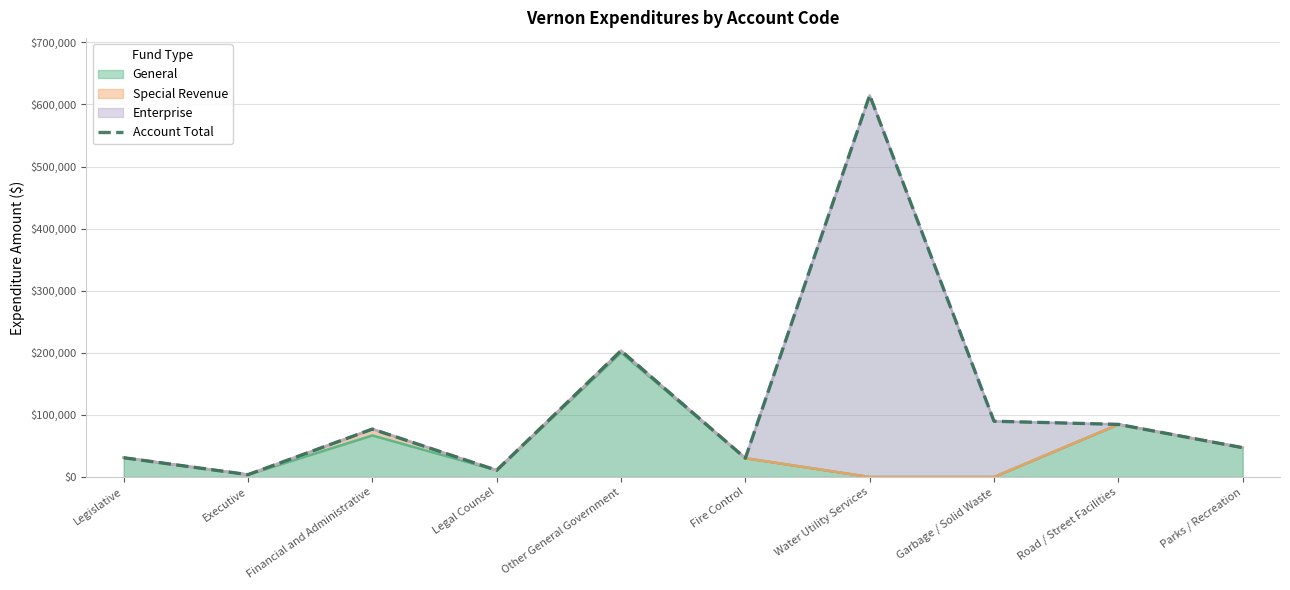

List the labels in order of value, largest first.

Water Utility Services, Other General Government, Garbage / Solid Waste, Road / Street Facilities, Financial and Administrative, Parks / Recreation, Legislative, Fire Control, Legal Counsel, Executive